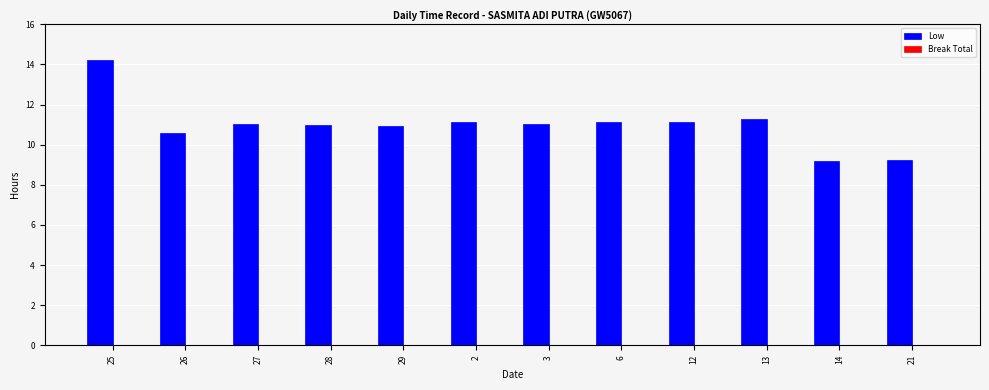

What is the difference between the second highest and minimum values?

2.1